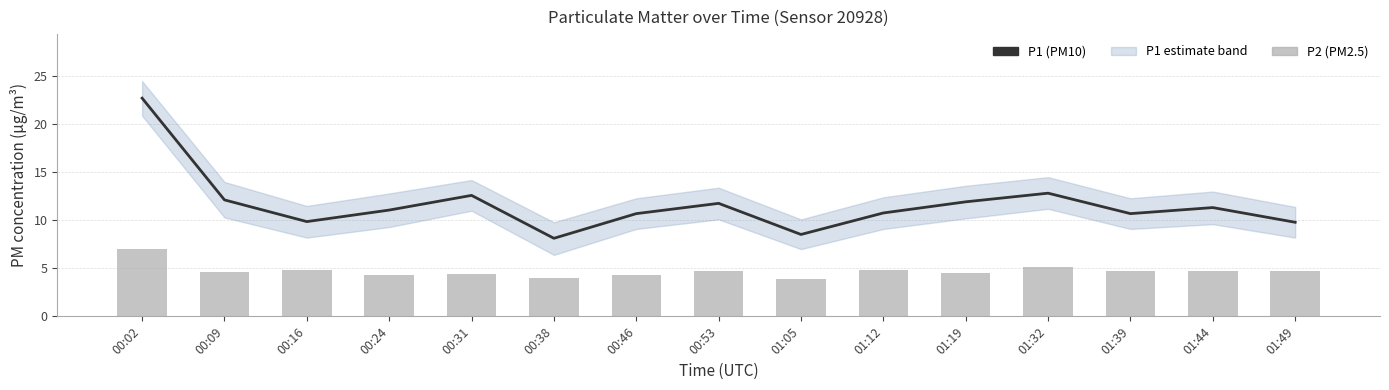

What is the average value of the P1 (PM10) series?

11.7